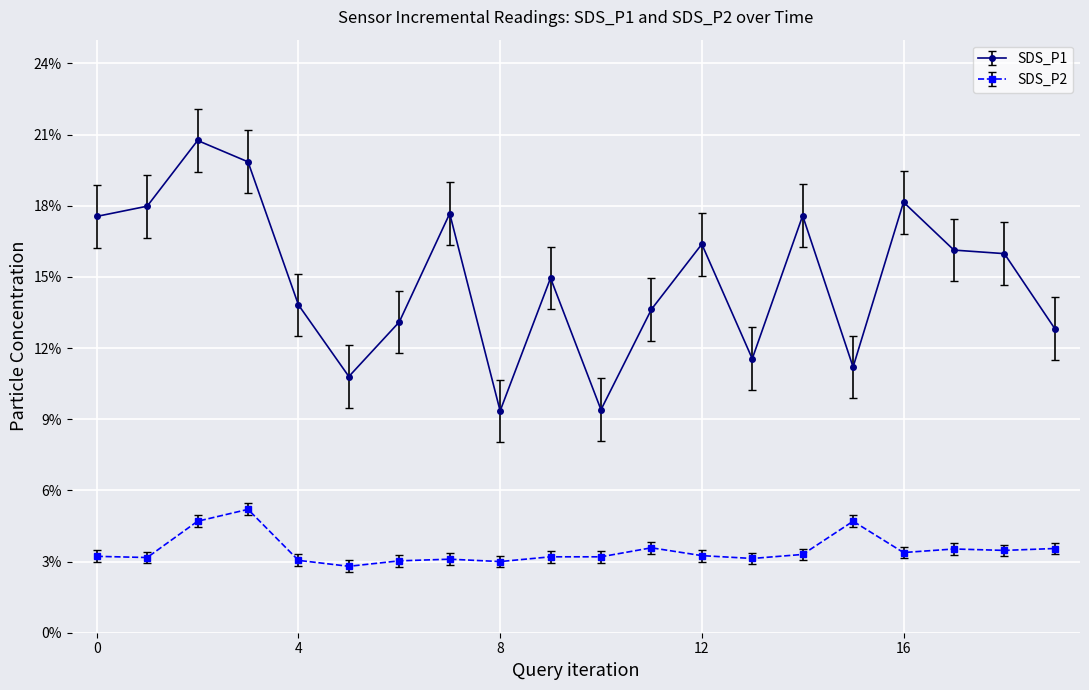

True or false: SDS_P2 and SDS_P1 cross at least once.

False